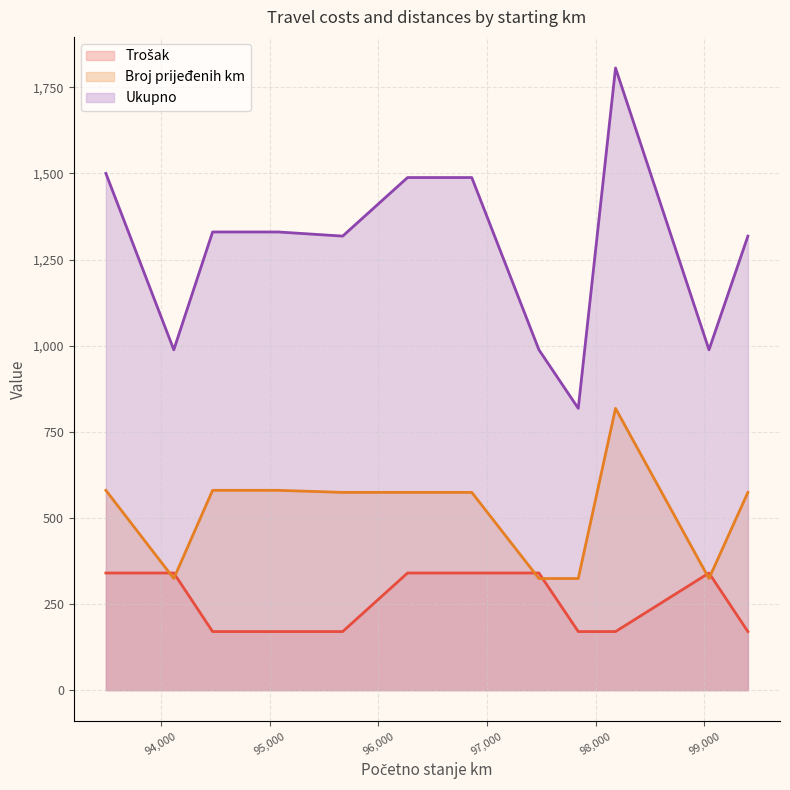

What is the highest value of the Trošak series?

340